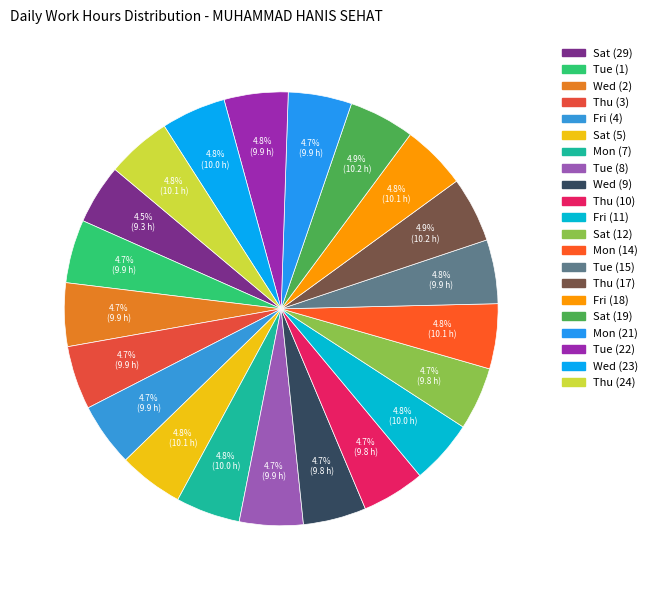

What is the change in value from Sat (5) to Thu (17)?

+0.1